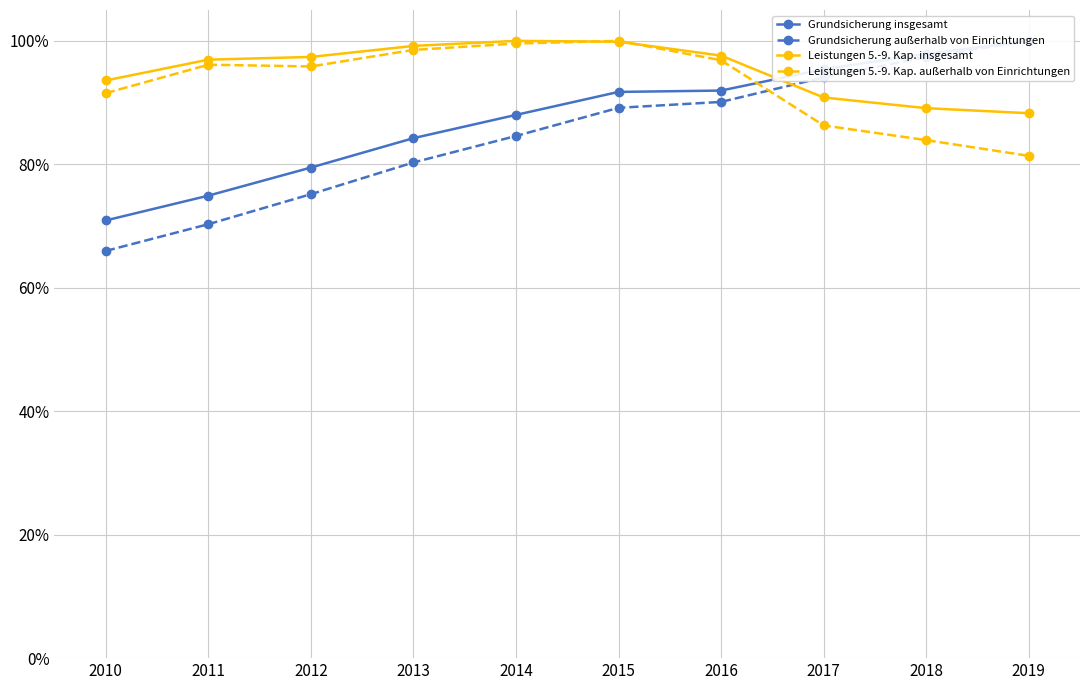

Which series has the largest total across all categories?

Leistungen 5.-9. Kap. insgesamt